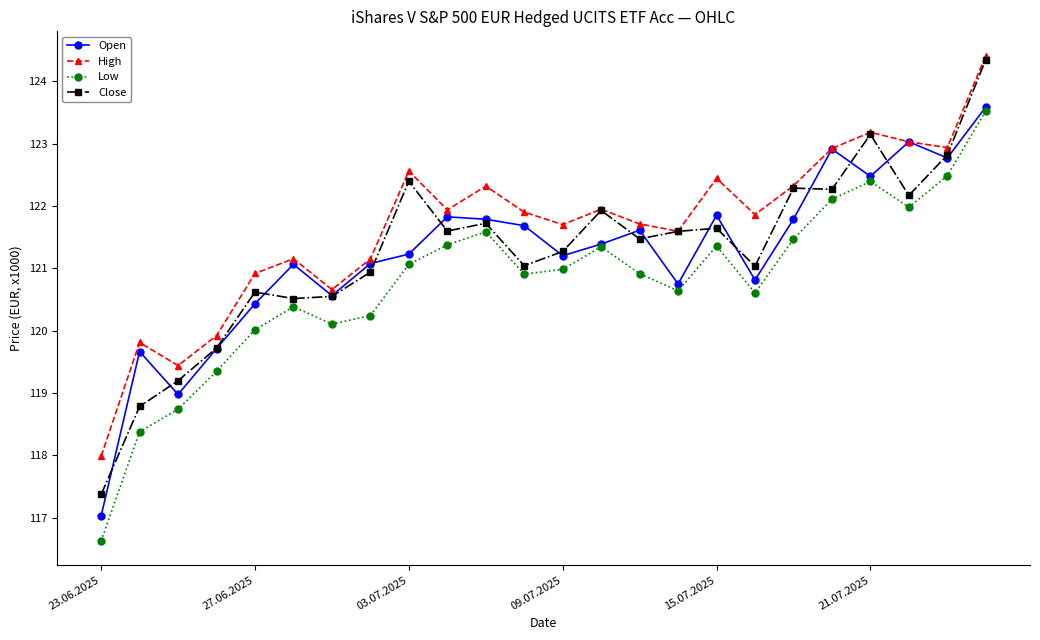

True or false: Low and High cross at least once.

False